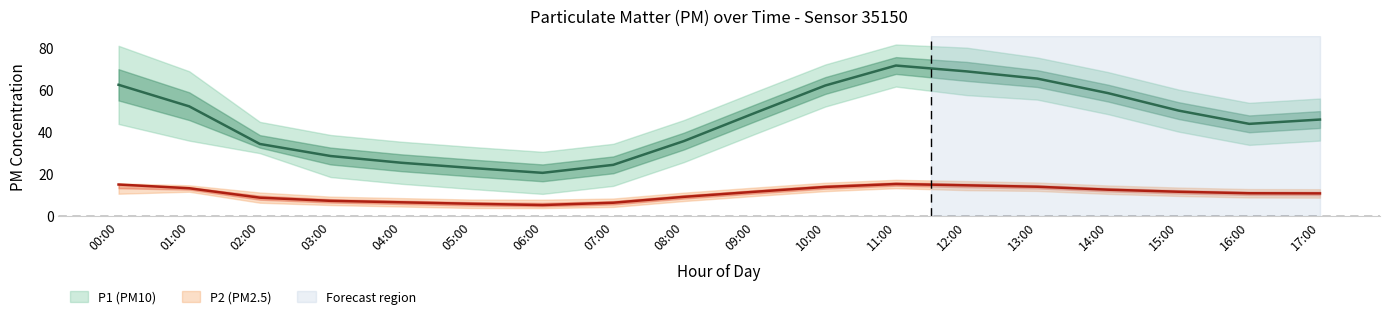

Reading left to right, list all the values displayed in this chart.

P1: 62.4	52.1	34.2	28.5	25.3	22.8	20.5	24.3	35.6	48.9	62.0	71.5	68.7	65.3	58.4	50.1	43.8	45.8
P1_upper: 80.9	68.8	44.7	38.5	35.3	32.8	30.5	34.3	45.6	58.9	72.0	81.5	80.0	75.3	68.4	60.1	53.8	55.8
P1_lower: 43.7	35.8	29.9	18.5	15.3	12.8	10.5	14.3	25.6	38.9	52.0	61.5	57.4	55.3	48.4	40.1	33.8	35.8
P2: 14.9	13.2	8.7	7.2	6.5	5.8	5.2	6.3	9.1	11.5	13.8	15.2	14.6	13.9	12.5	11.5	10.8	10.7
P2_upper: 15.5	14.6	11.2	9.2	8.5	7.8	7.8	8.3	11.1	13.5	15.8	17.2	16.6	15.9	14.5	13.5	12.8	12.7
P2_lower: 10.6	11.5	6.3	5.2	4.5	3.8	3.8	4.3	7.1	9.5	11.8	13.2	12.3	11.9	10.5	9.5	8.8	8.7